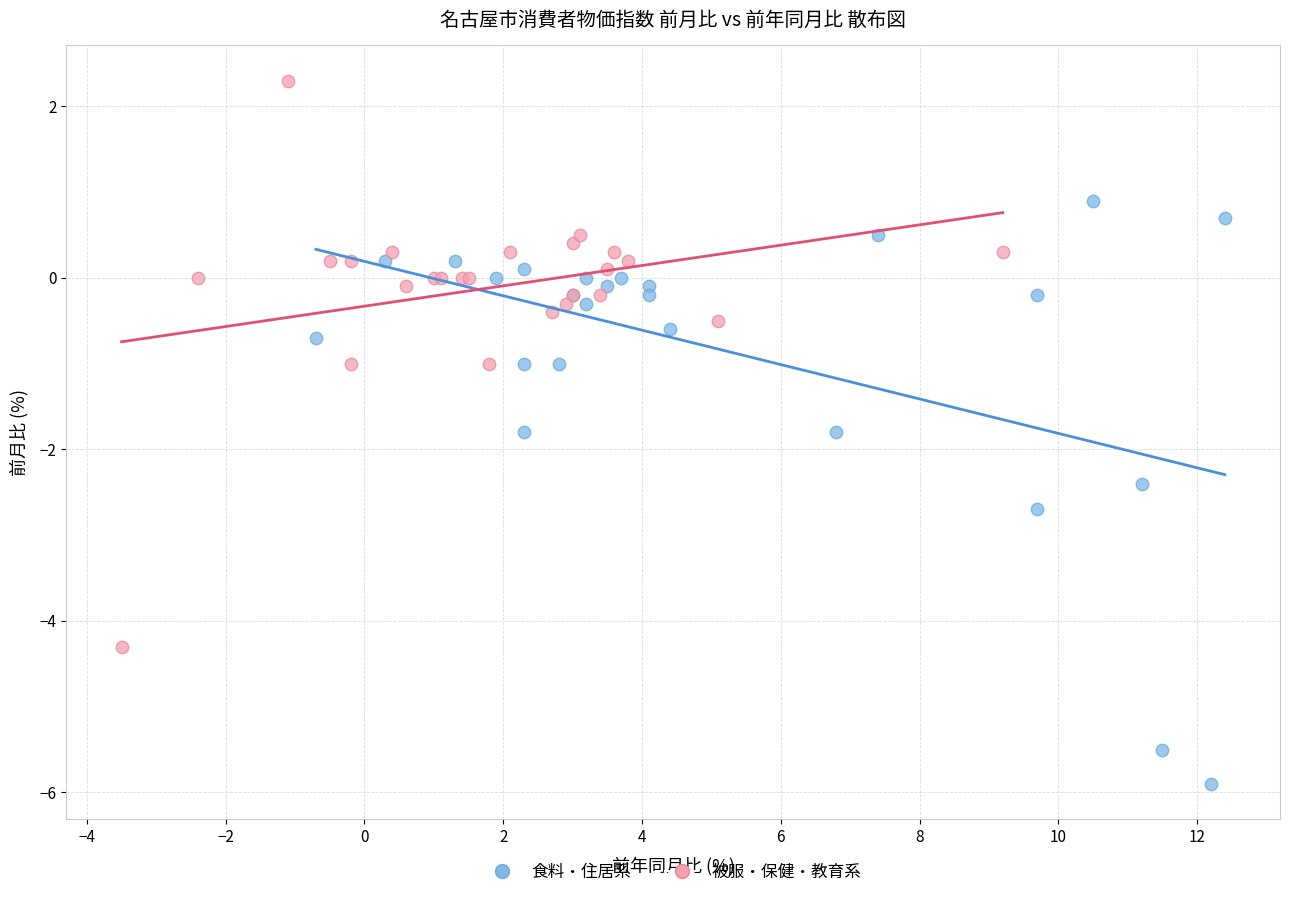

What are all the series names shown in the legend?

食料・住居系, 被服・保健・教育系